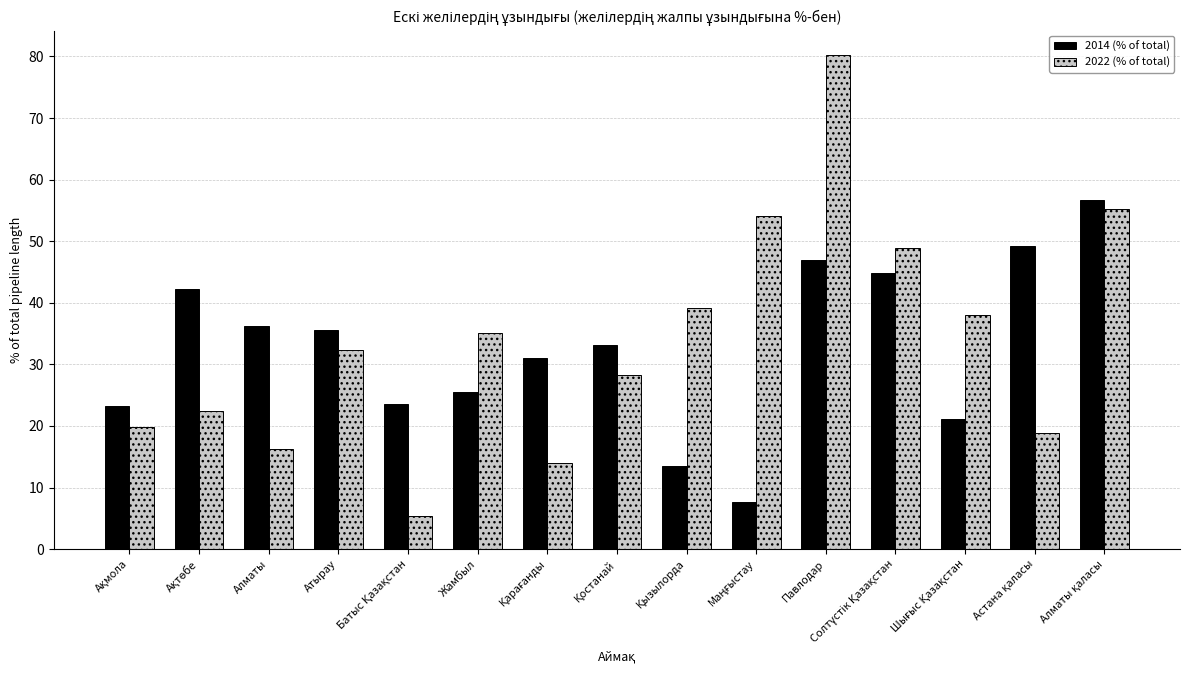

What is the sum of all 2022 (% of total) values?

508.1